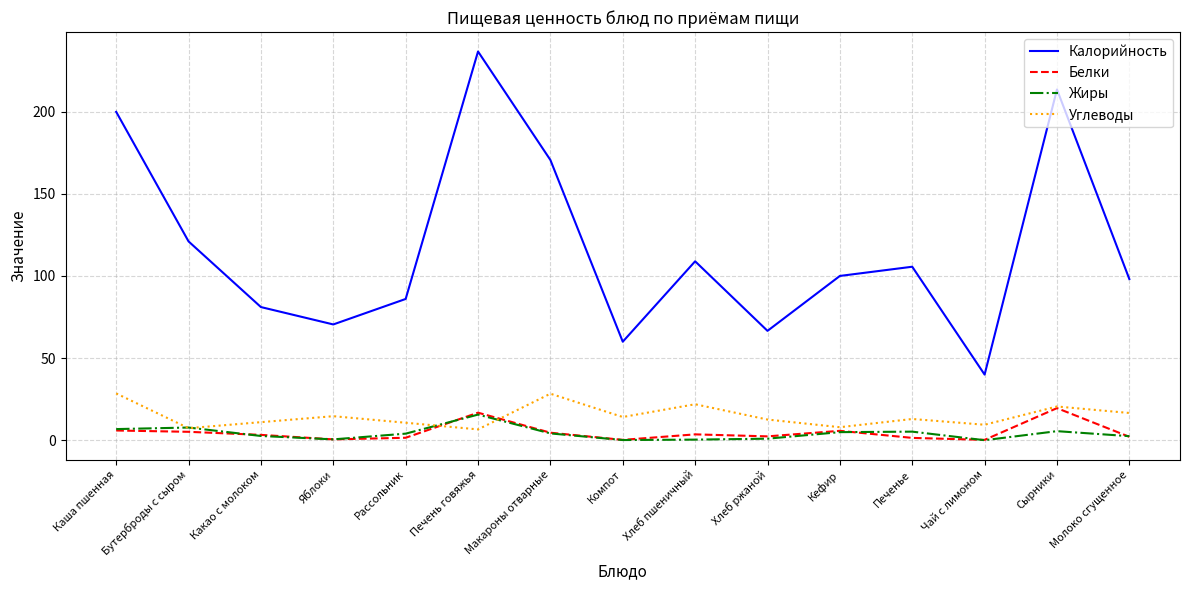

At how many categories does at least one series exceed 136?

4